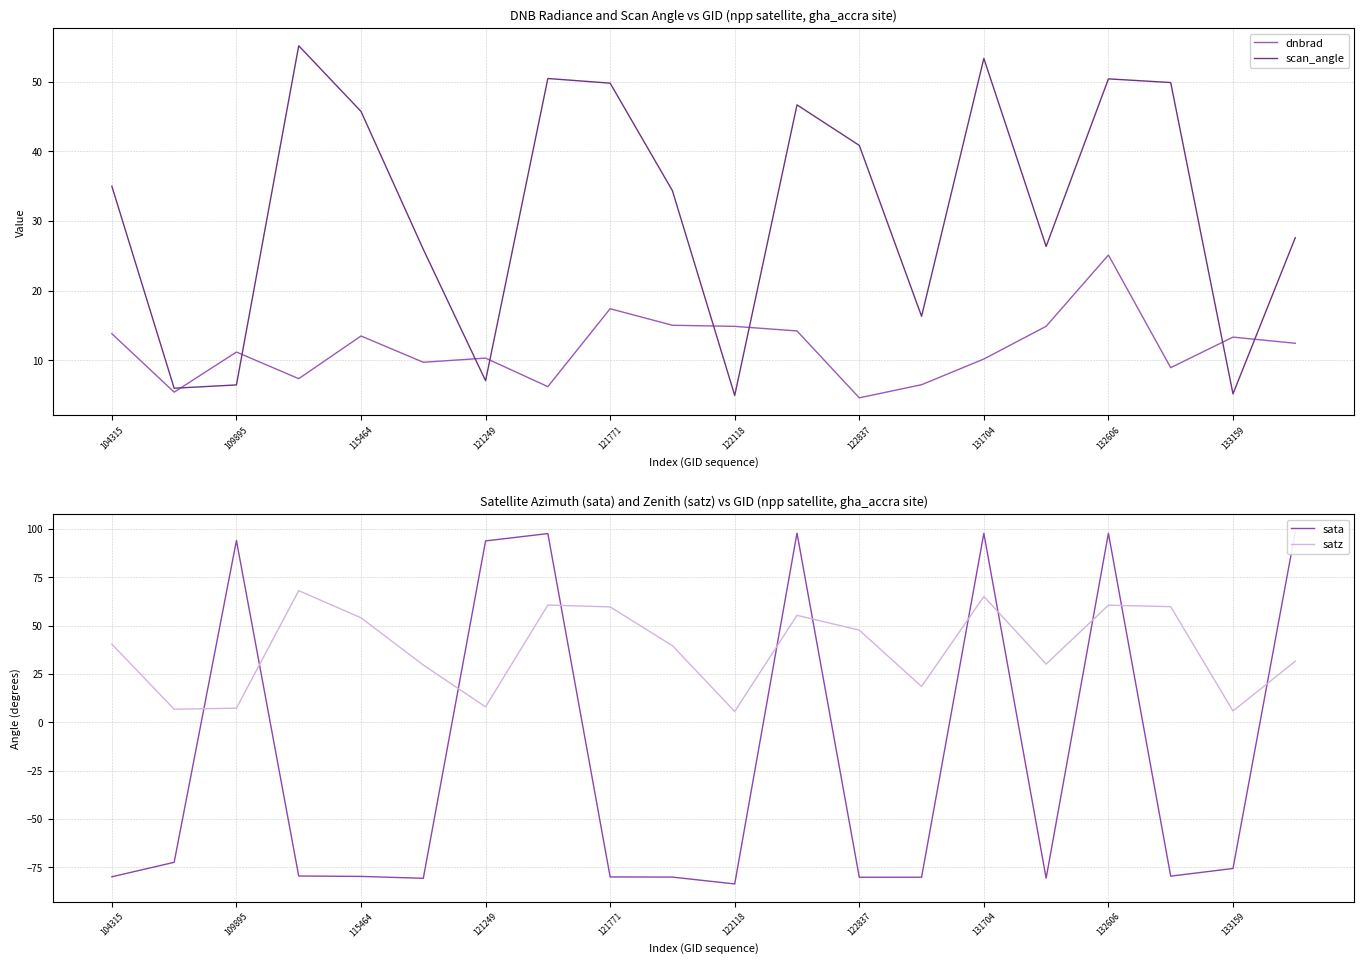

At how many categories does at least one series exceed 29?

16